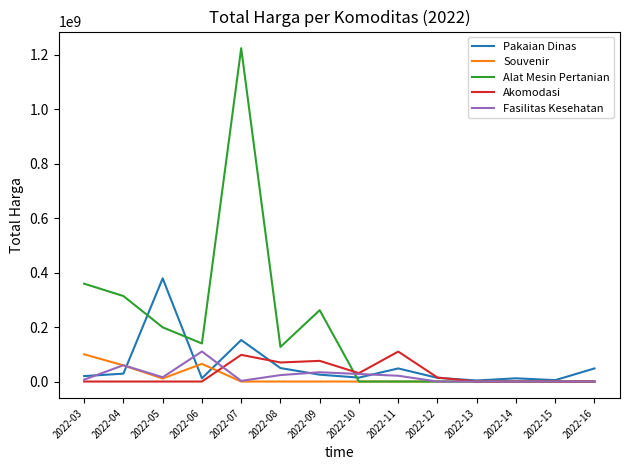

Which category has the highest value in the Akomodasi series?

2022-11